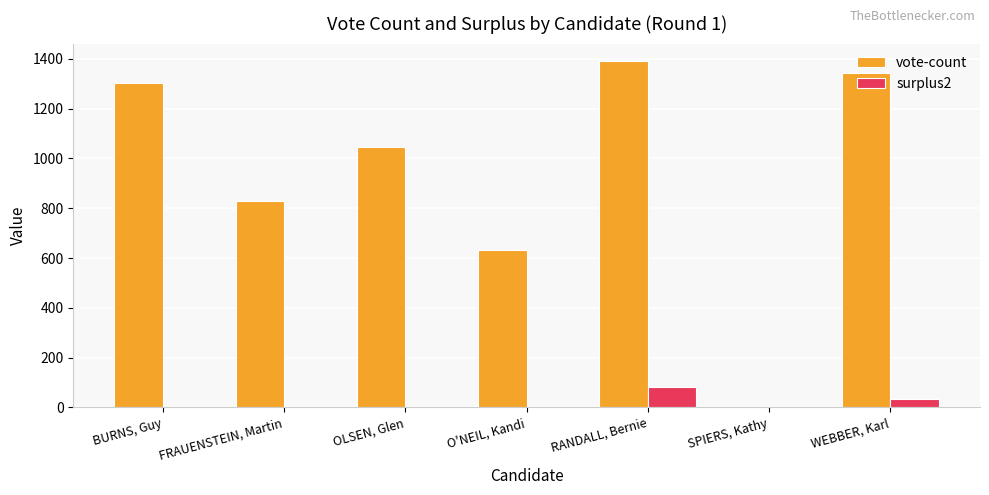

The surplus2 series shows 0.0 at O'NEIL, Kandi. True or false?

True